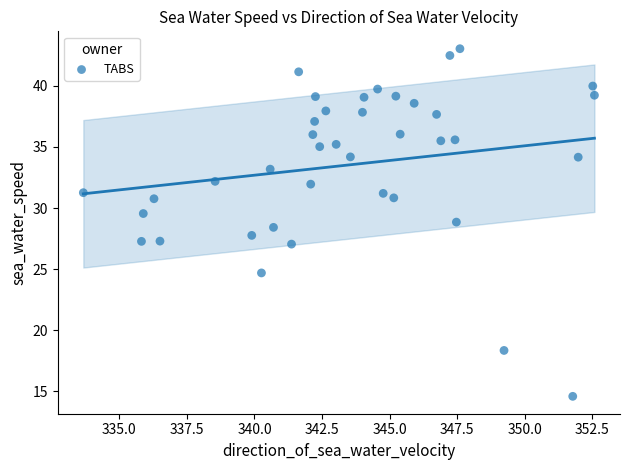

What is the range of Y values (max minus min)?

28.4